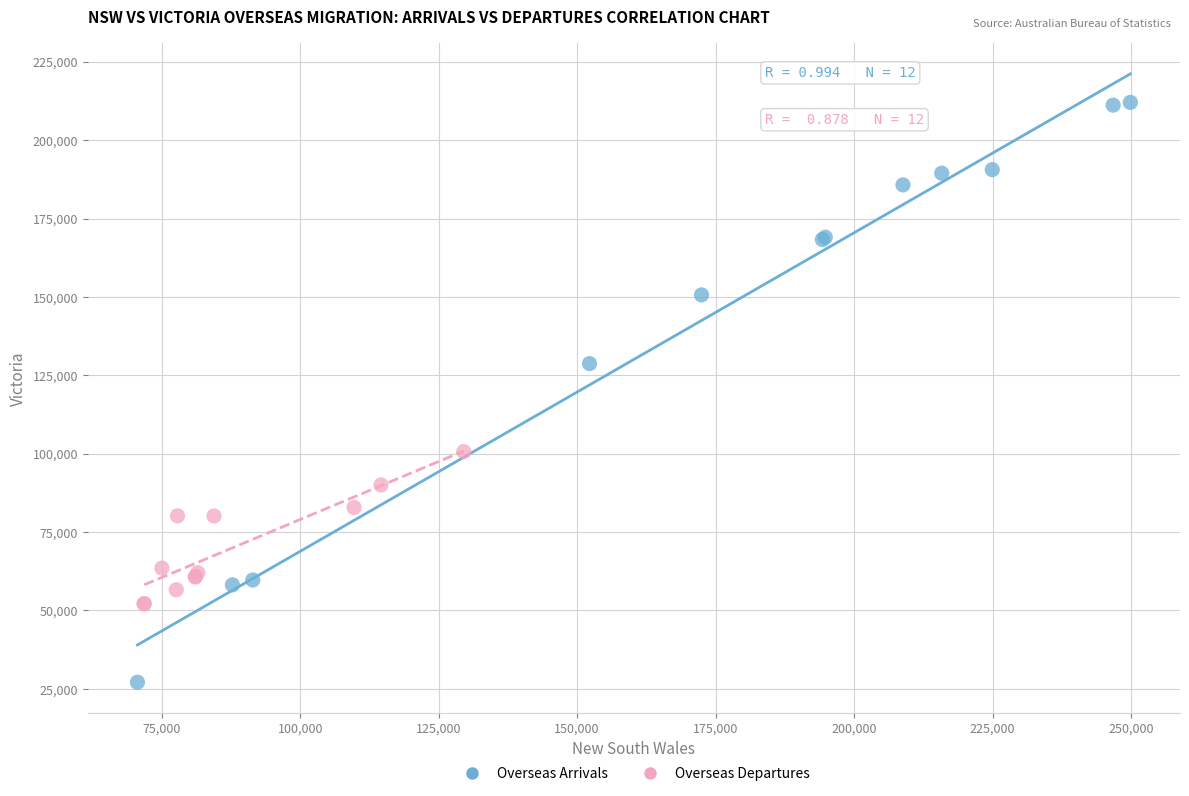

Which series contains the lowest Y value?

Overseas Arrivals